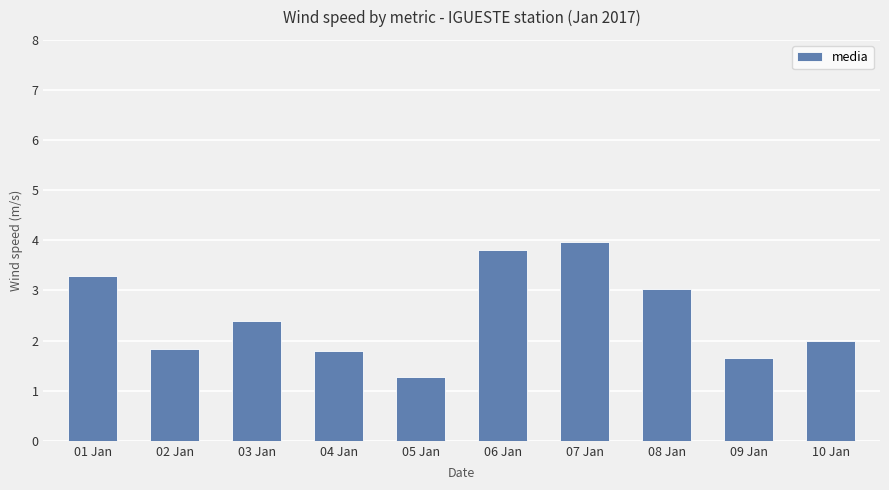

What is the change in value from 05 Jan to 10 Jan?

+0.7